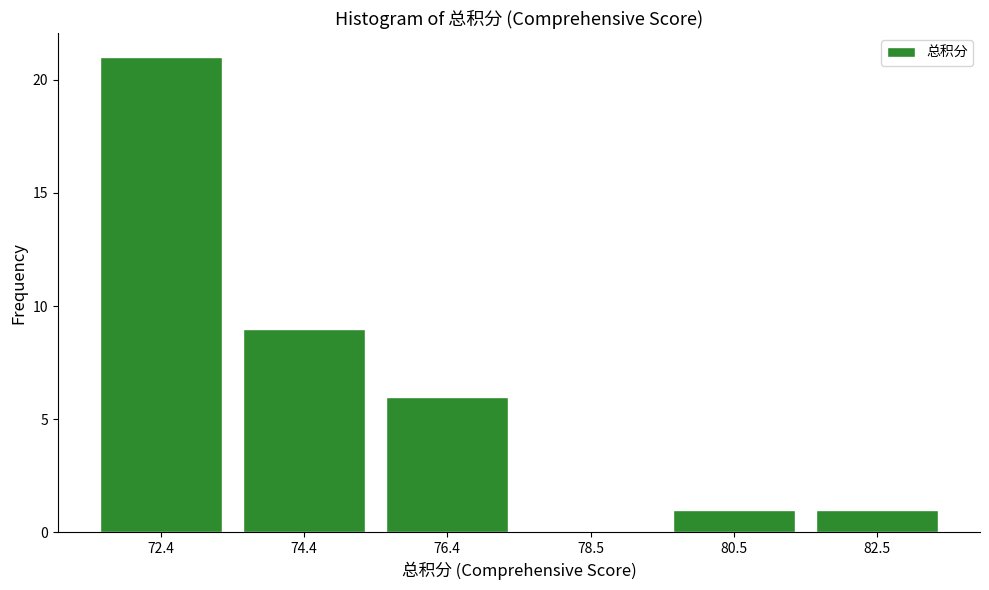

Which range on the x-axis has the tallest bar?

71.5 to 73.5